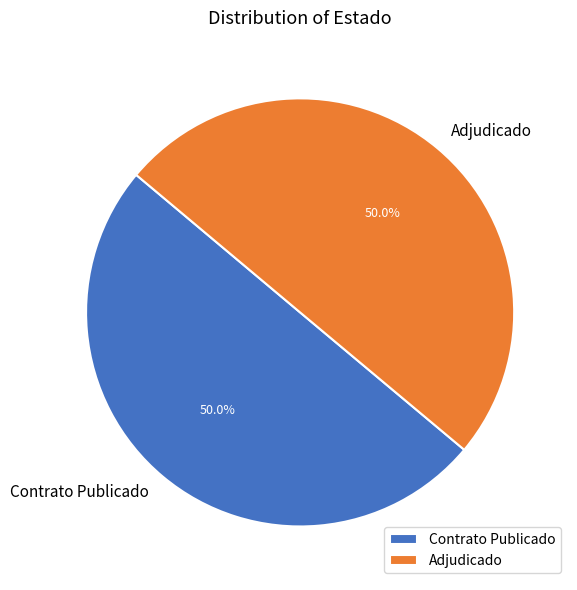

How many slices are in this pie chart?

2